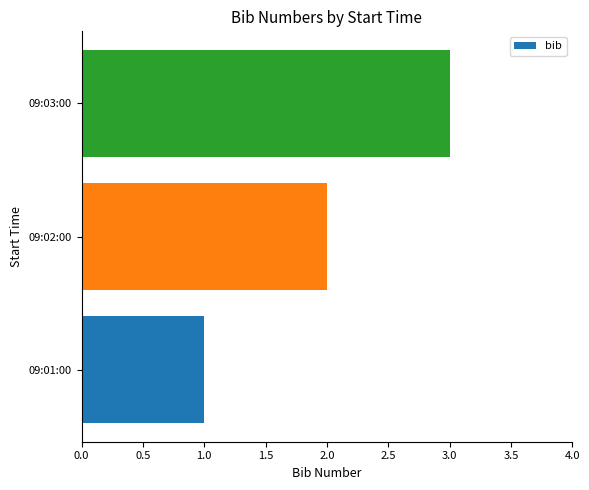

What is the difference between the maximum and minimum values?

2